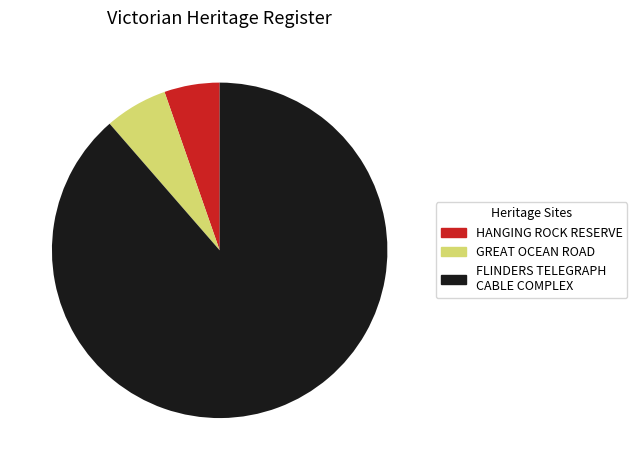

The HANGING ROCK RESERVE slice represents 1% of the pie. True or false?

False